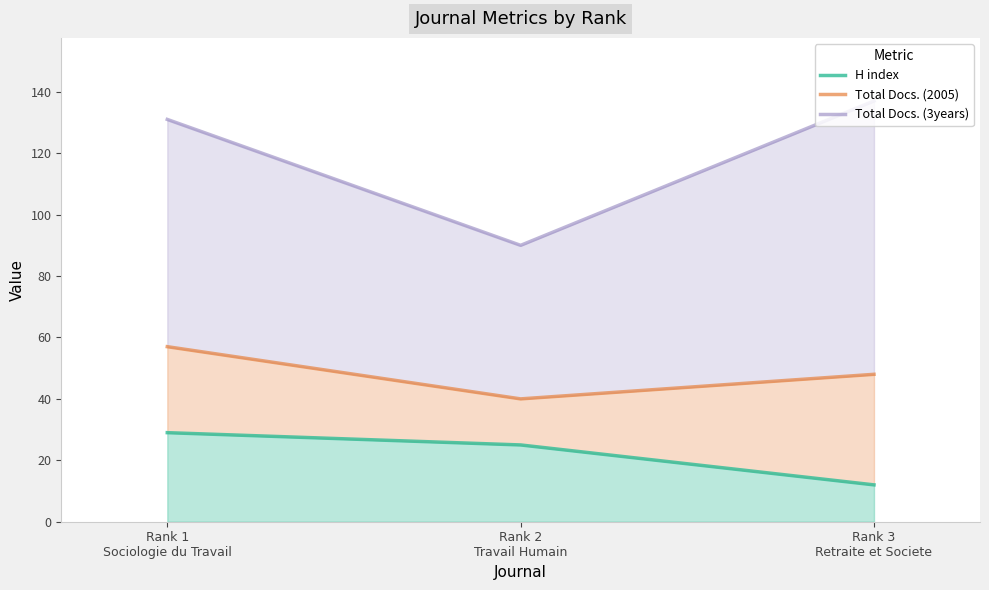

What is the value of the Total Docs. (2005) point at the 1st from the left?

57